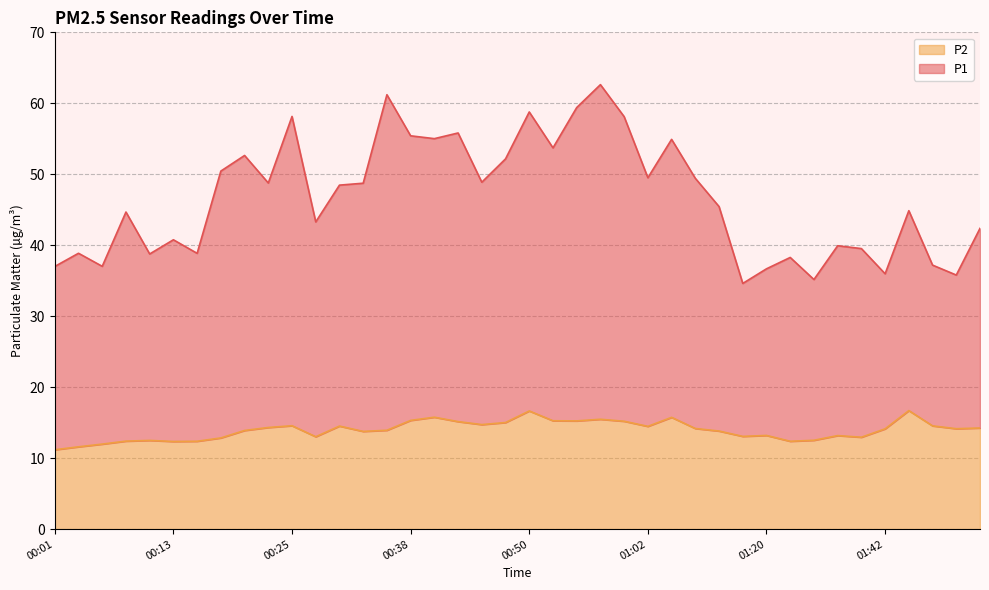

Reading right to left, transcribe all the data shown in this chart.

P1: 42.4	35.8	37.2	44.9	36.0	39.5	39.9	35.2	38.3	36.7	34.6	45.5	49.4	54.9	49.5	58.1	62.6	59.4	53.7	58.8	52.2	48.9	55.8	55.0	55.4	61.2	48.7	48.5	43.3	58.1	48.8	52.6	50.5	38.9	40.8	38.8	44.7	37.0	38.9	37.0
P2: 14.2	14.2	14.6	16.7	14.1	12.9	13.2	12.5	12.4	13.2	13.1	13.8	14.2	15.8	14.5	15.2	15.5	15.2	15.3	16.6	15.0	14.7	15.2	15.8	15.3	13.9	13.8	14.5	13.0	14.6	14.3	13.9	12.8	12.4	12.3	12.5	12.4	12.0	11.6	11.2